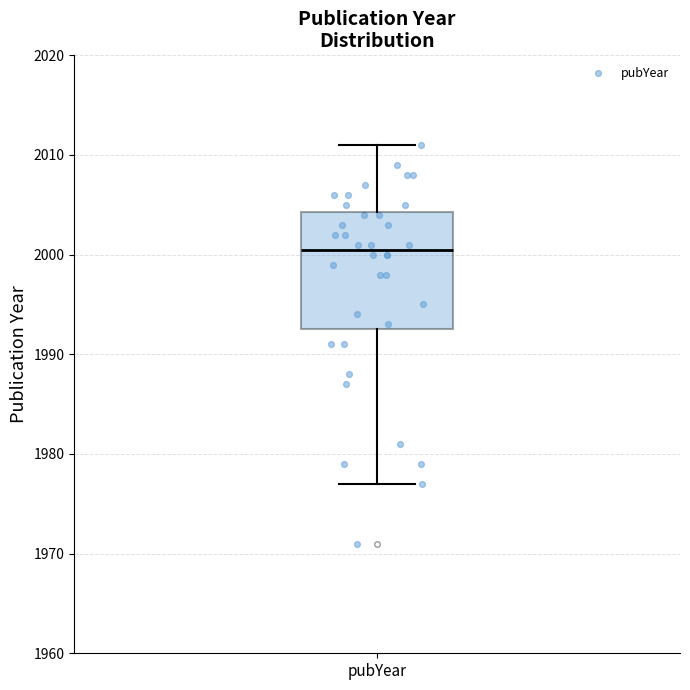

Where is the lower edge of the box for pubYear on the y-axis? The values are not printed on the chart, so give them approximately, as read against the axis.

1993